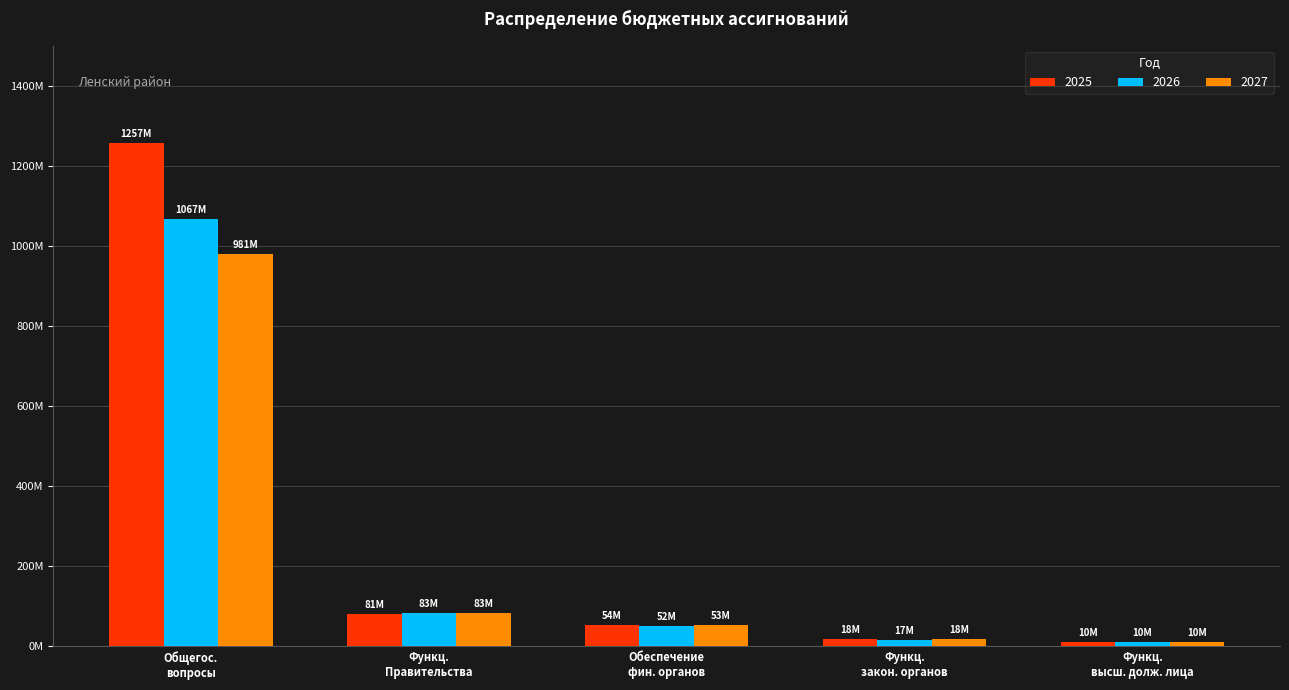

What is the difference between the maximum and minimum values in the 2026 series?

1057382221.8